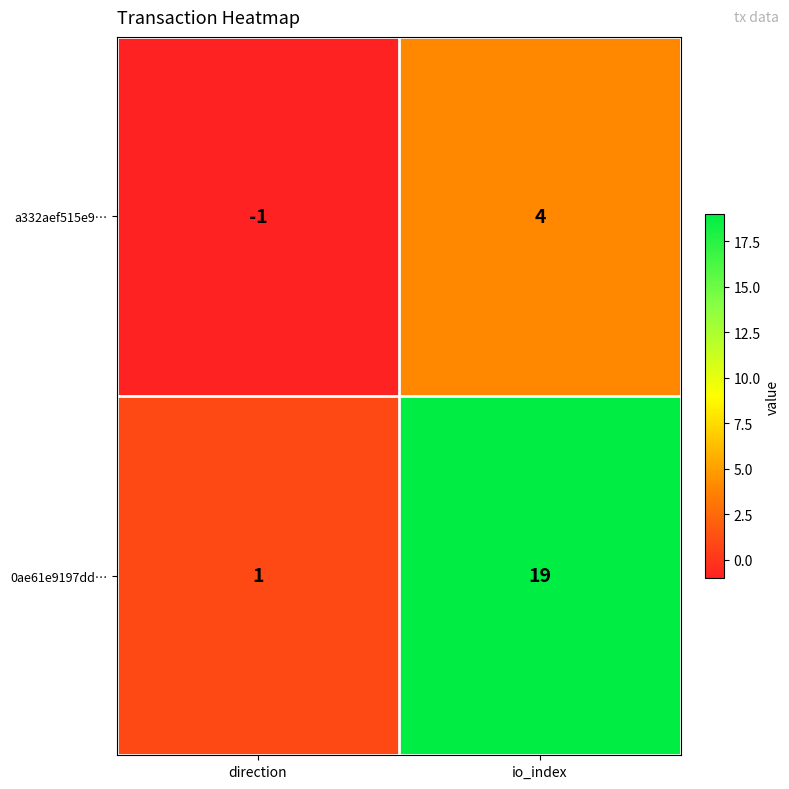

How many series are shown in this chart?

2